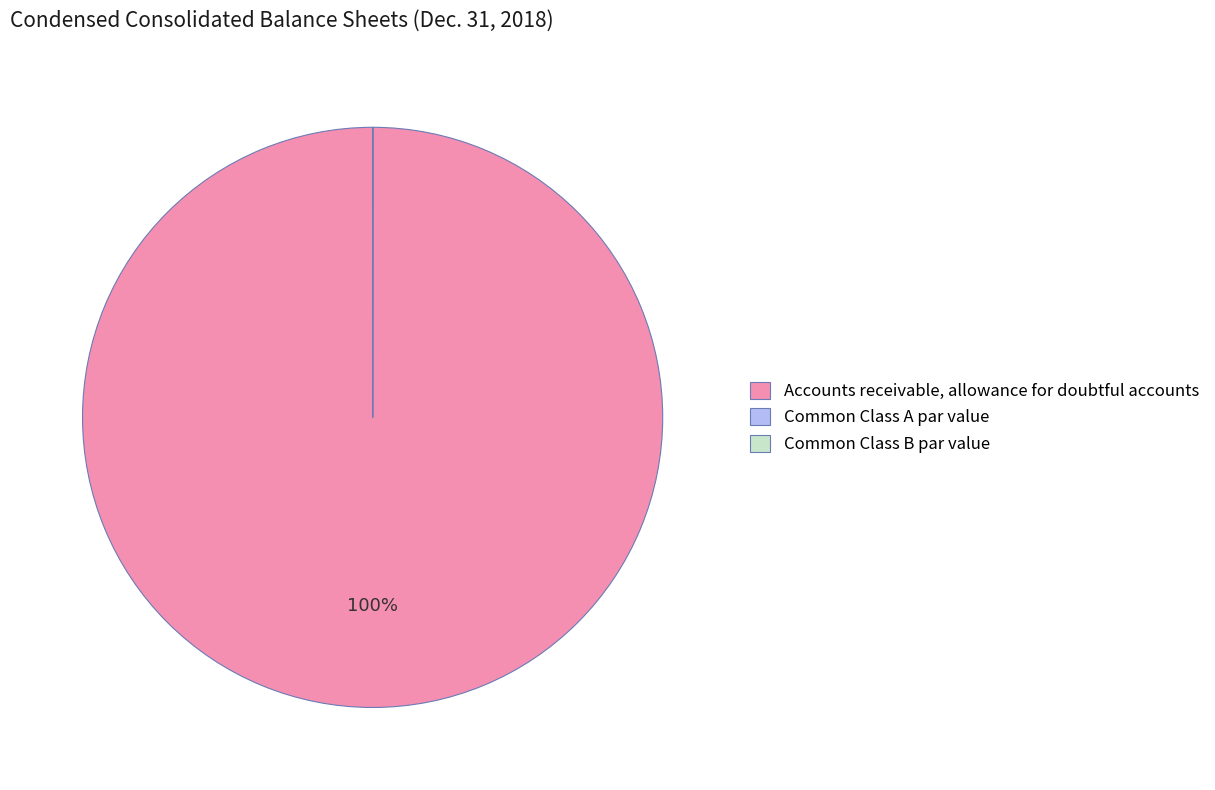

What is the largest slice in the pie chart?

Accounts receivable, allowance for doubtful accounts